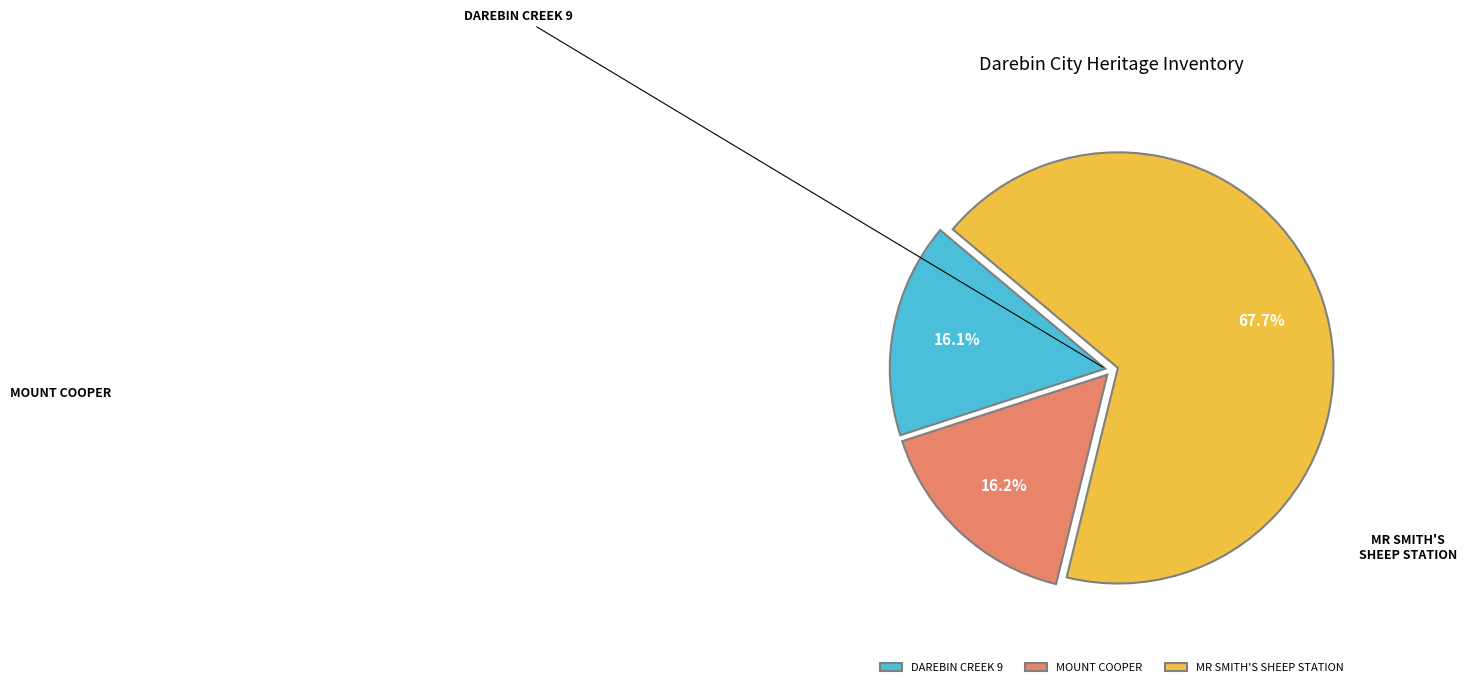

To the nearest percent, what portion does MOUNT COOPER represent?

16%